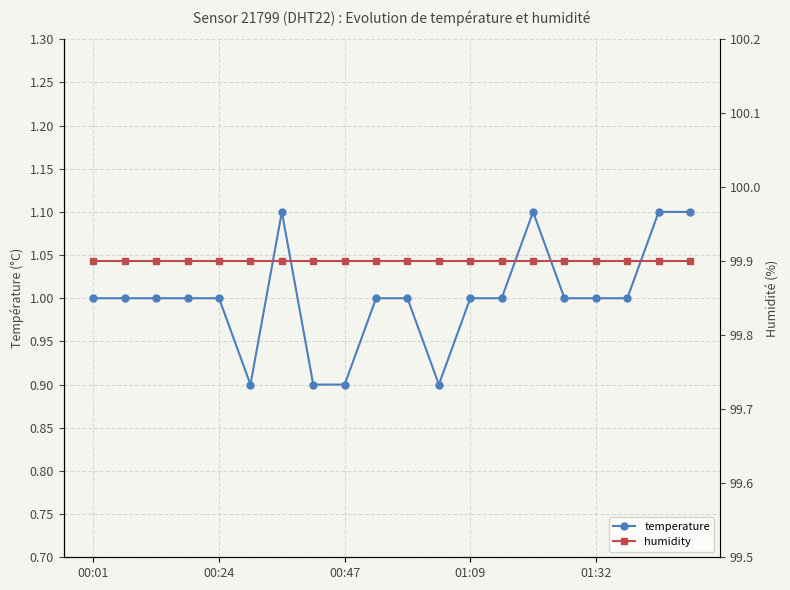

How many series are shown in this chart?

2